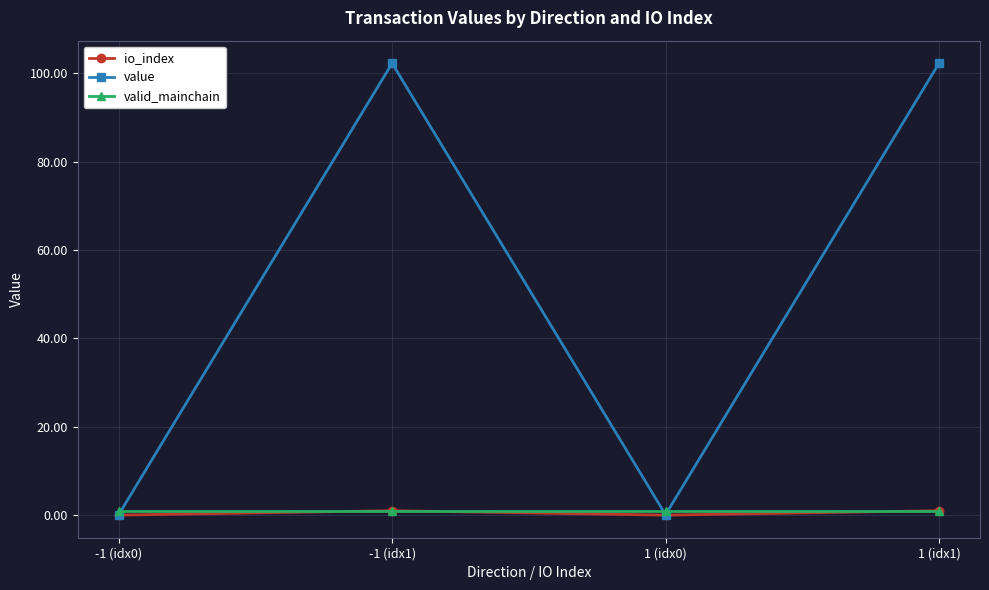

Reading right to left, list all the values displayed in this chart.

io_index: 1.0	0.0	1.0	0.0
value: 102.2	0.1	102.2	0.1
valid_mainchain: 1.0	1.0	1.0	1.0